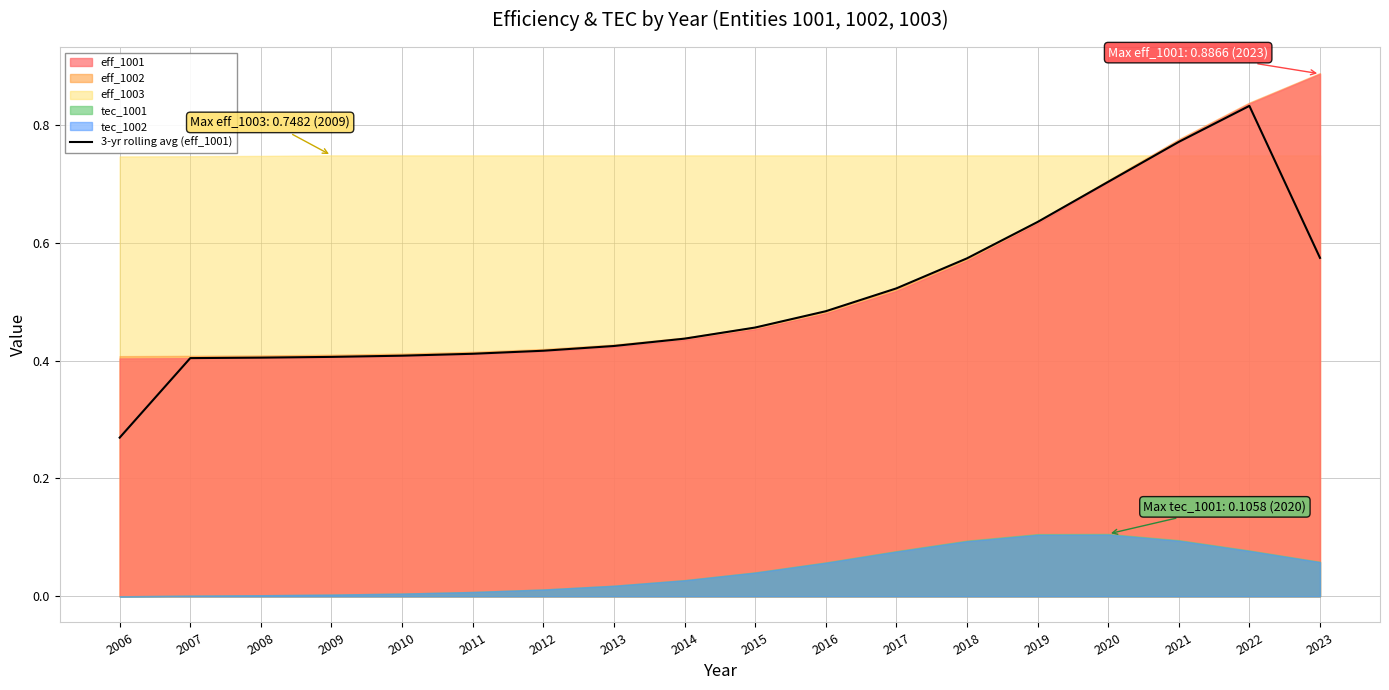

Where is the data nearest to the value 0?

2006